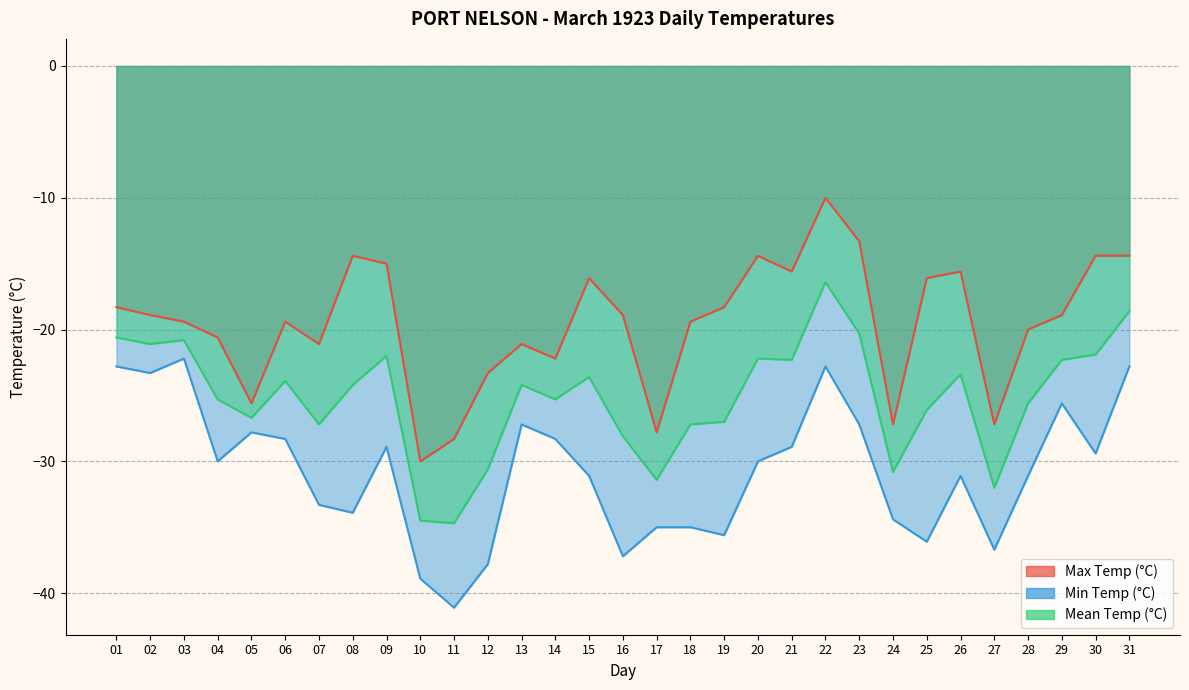

Between 08 and 27, which is larger?

08